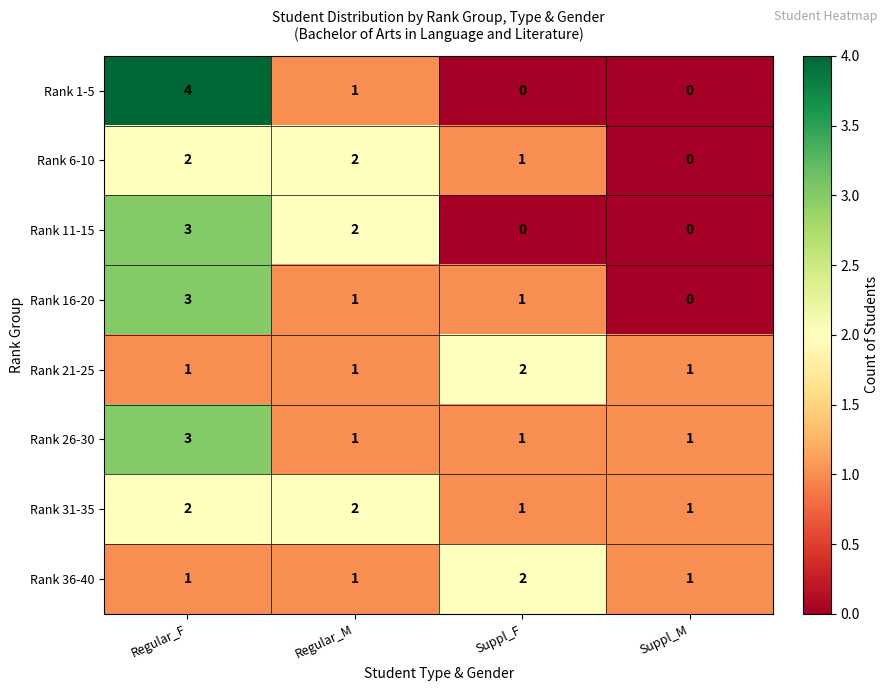

The value of Rank 31-35 at Suppl_F is 1. True or false?

True